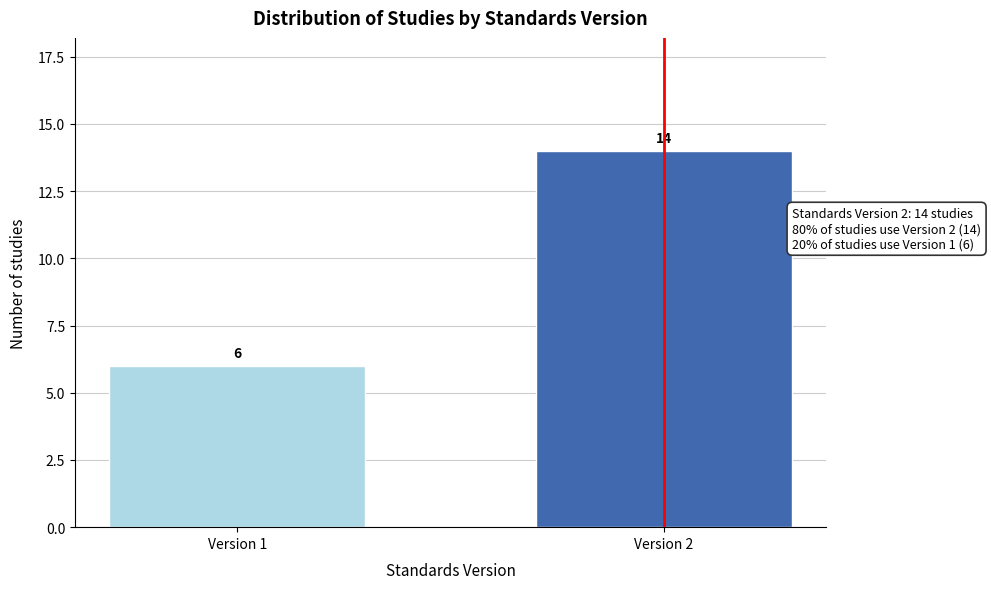

Reading left to right, list all the values displayed in this chart.

Version 1=6	Version 2=14